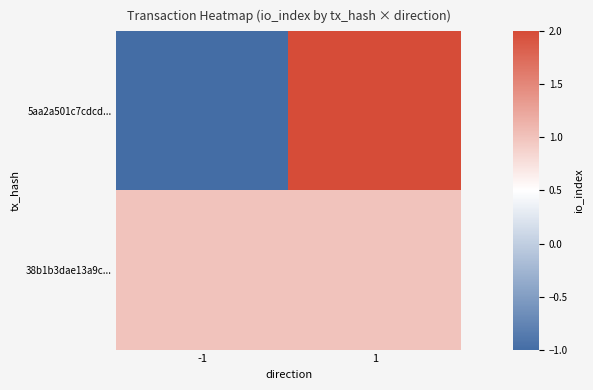

How many categories are shown in the chart?

2